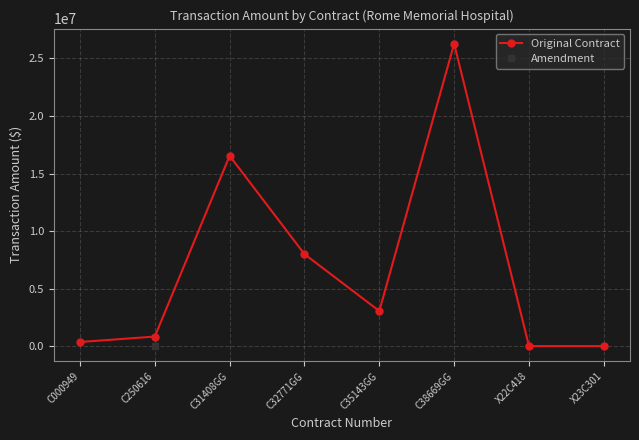

What is the approximate value at C38669GG?

26279243.0